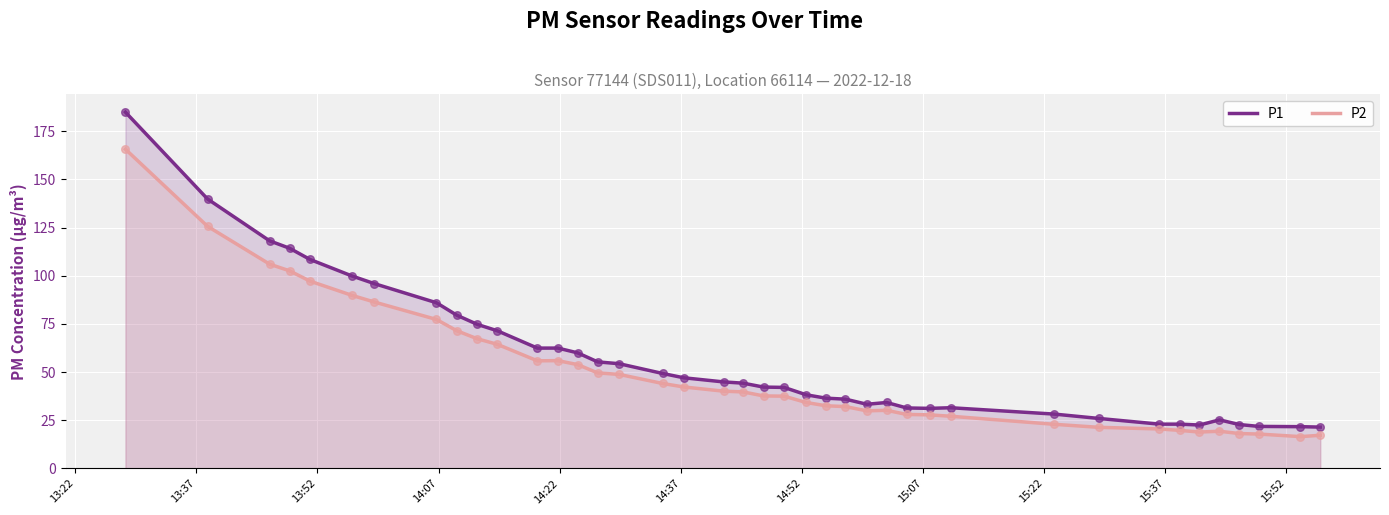

At how many categories does at least one series exceed 167?

1